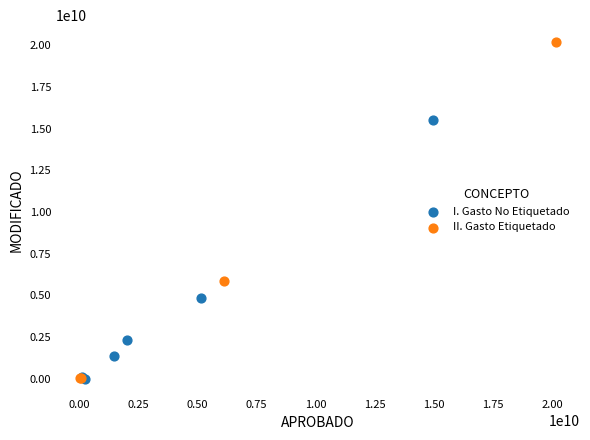

Which series reaches the maximum Y coordinate?

II. Gasto Etiquetado